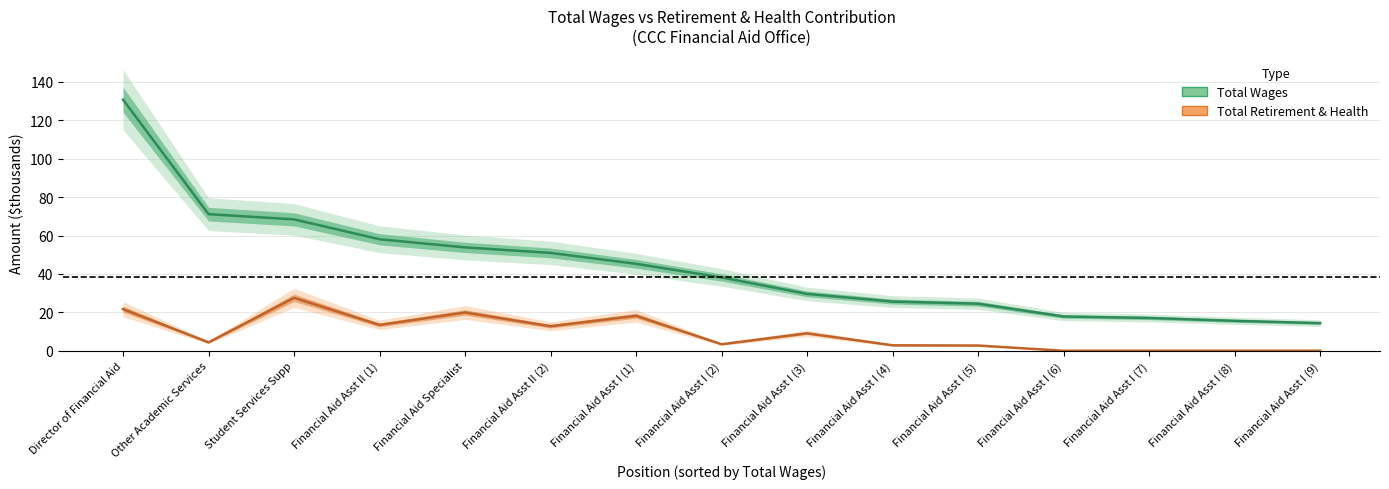

How many categories are shown in the chart?

15